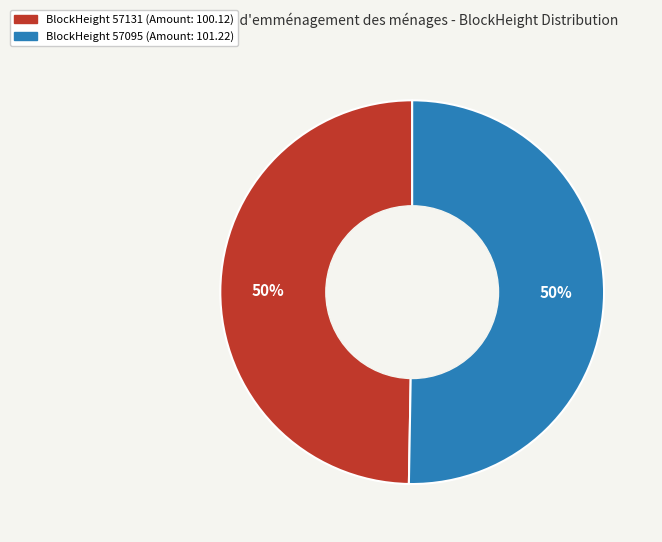

Count the number of slices in the pie.

2